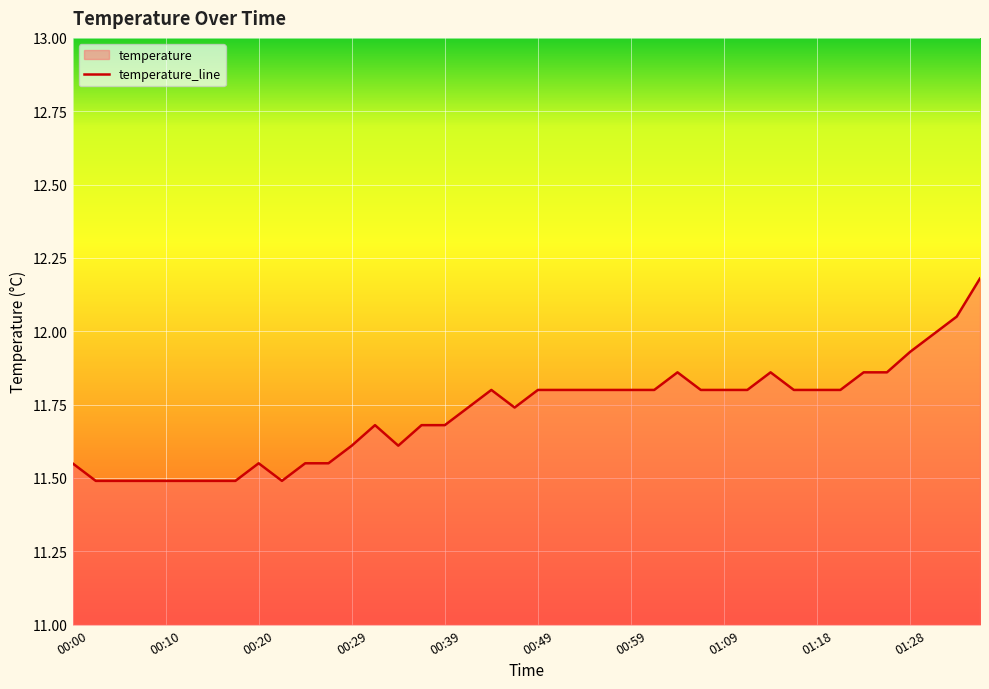

The value at 01:28 is 7.3. True or false?

False